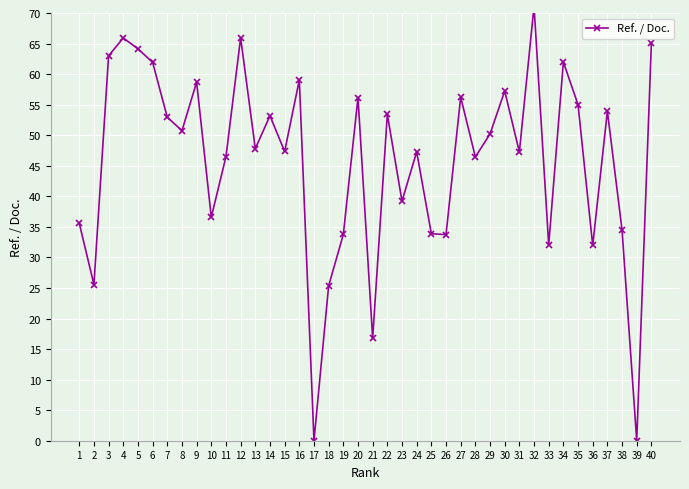

What value does the data have at 29?

50.2